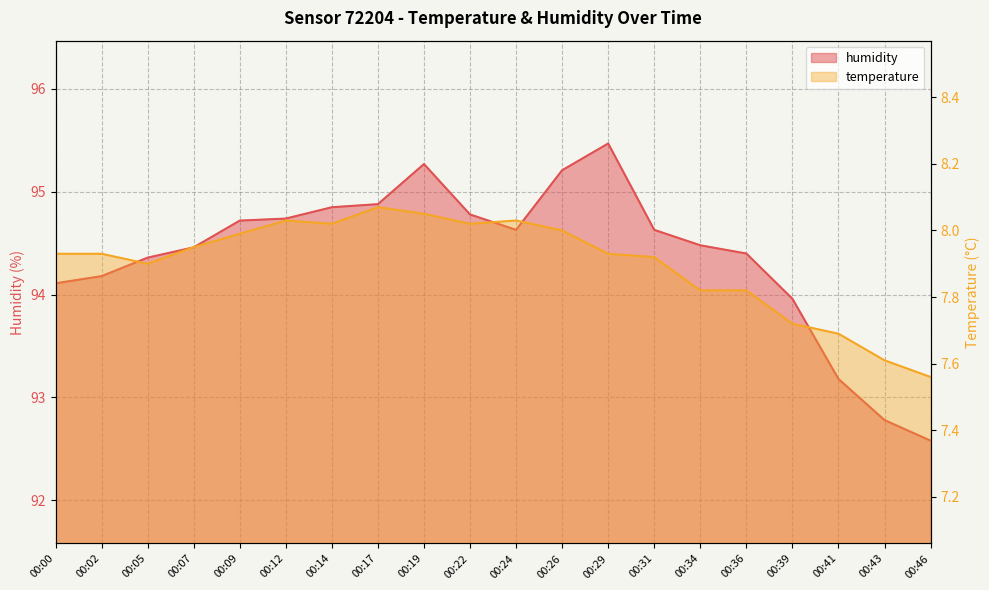

What is the value of the humidity point at the 1st from the left?

94.1